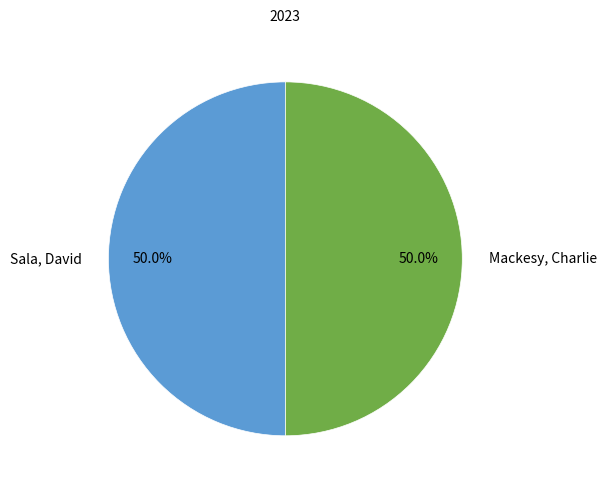

How many slices are in this pie chart?

2